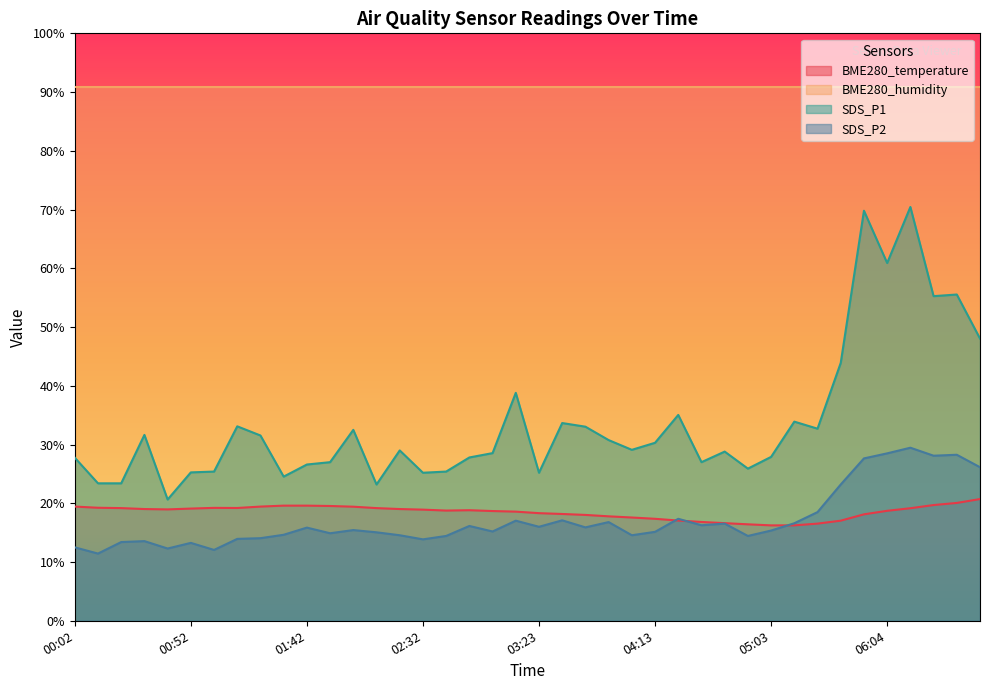

What is the sum of the SDS_P2 values at 02:02 and 02:42?

29.9